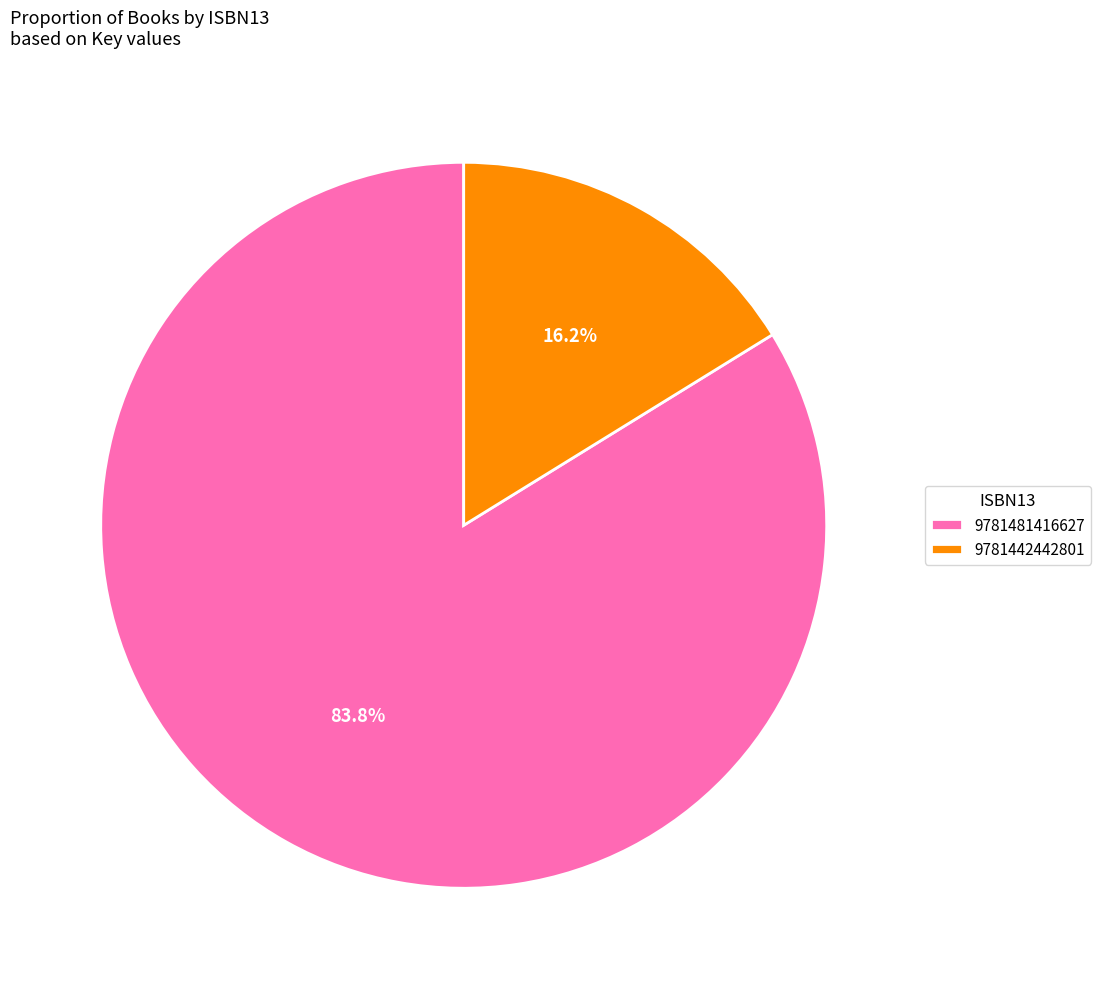

What percentage is the 9781481416627 slice, to the nearest percent?

84%